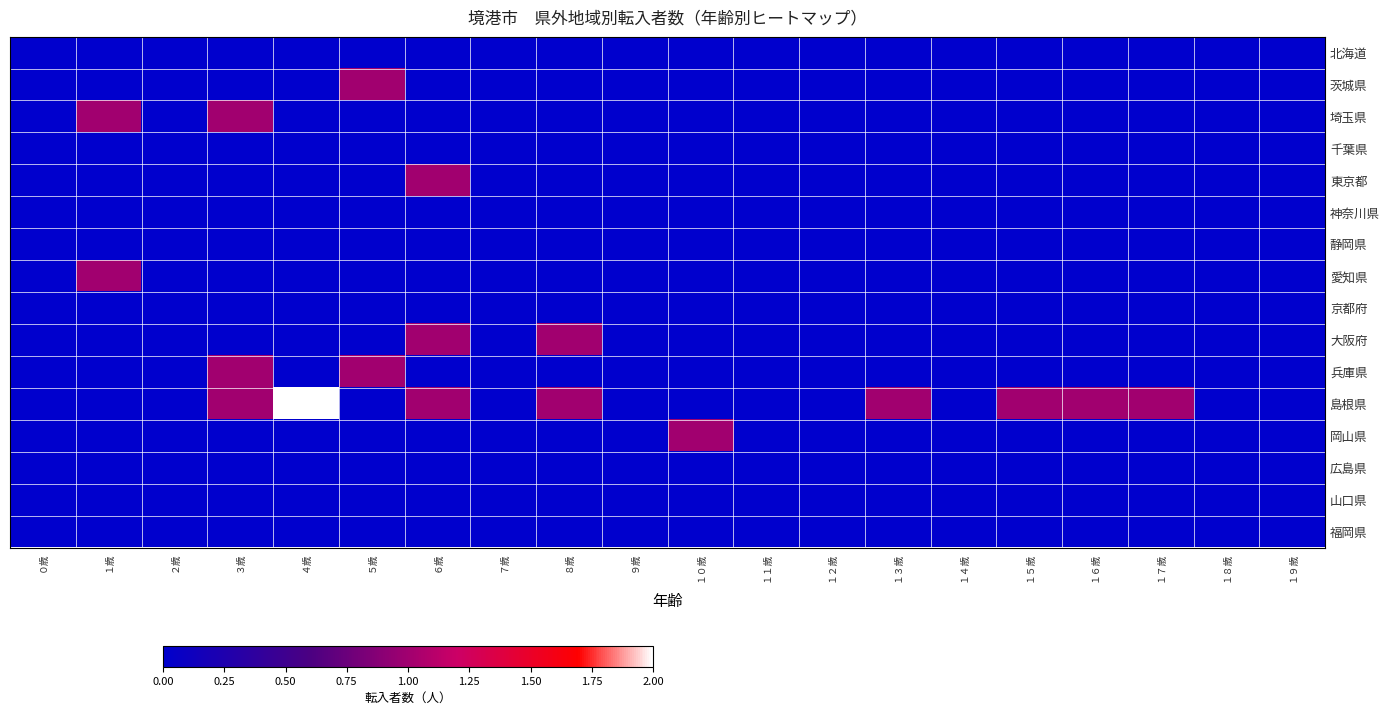

At how many categories does at least one series exceed 1?

1